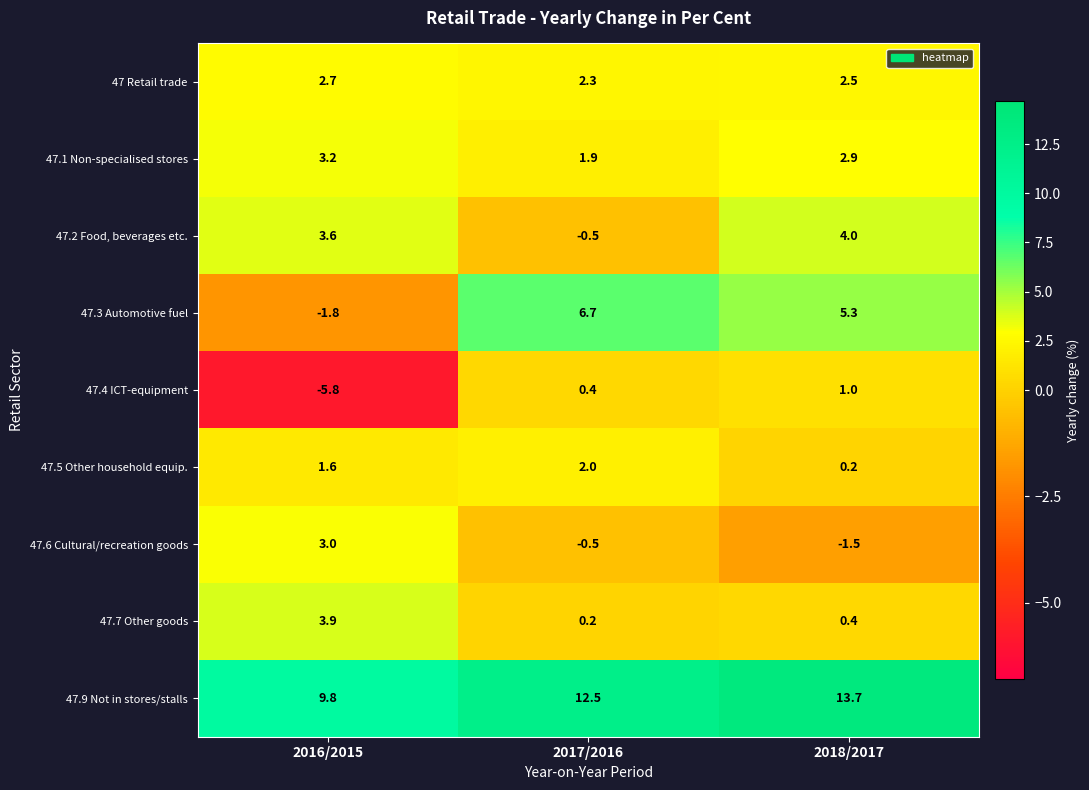

What is the difference between the maximum and minimum values in the 47 Retail trade series?

0.4